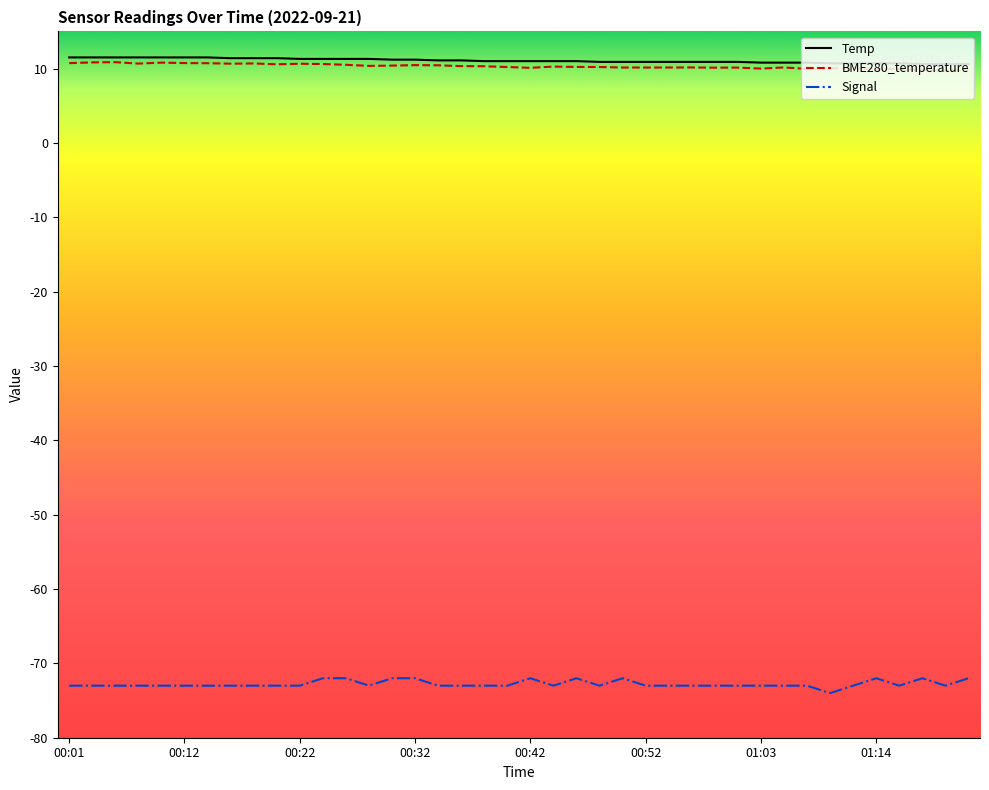

What is the greatest value displayed?

11.5